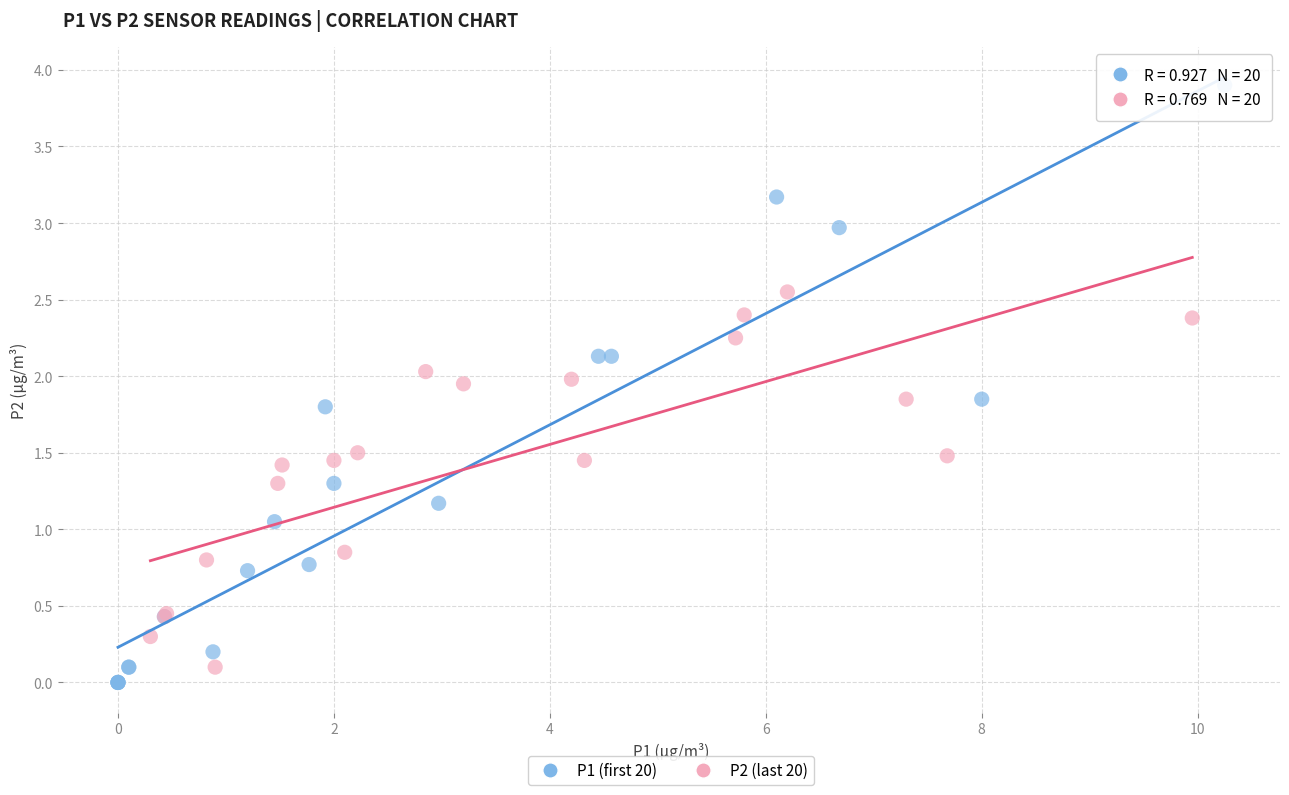

What are all the series names shown in the legend?

P1 (first 20), P2 (last 20)